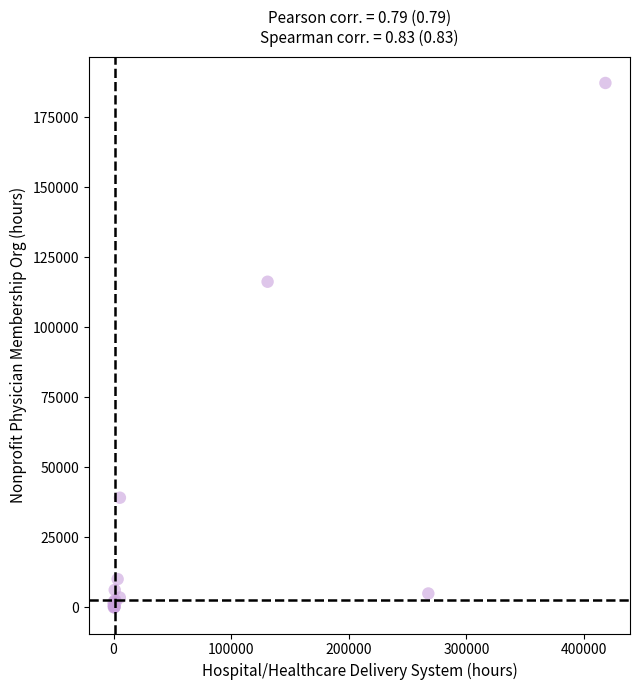

What Y value in the scatter plot is closest to 93575?

116203.9